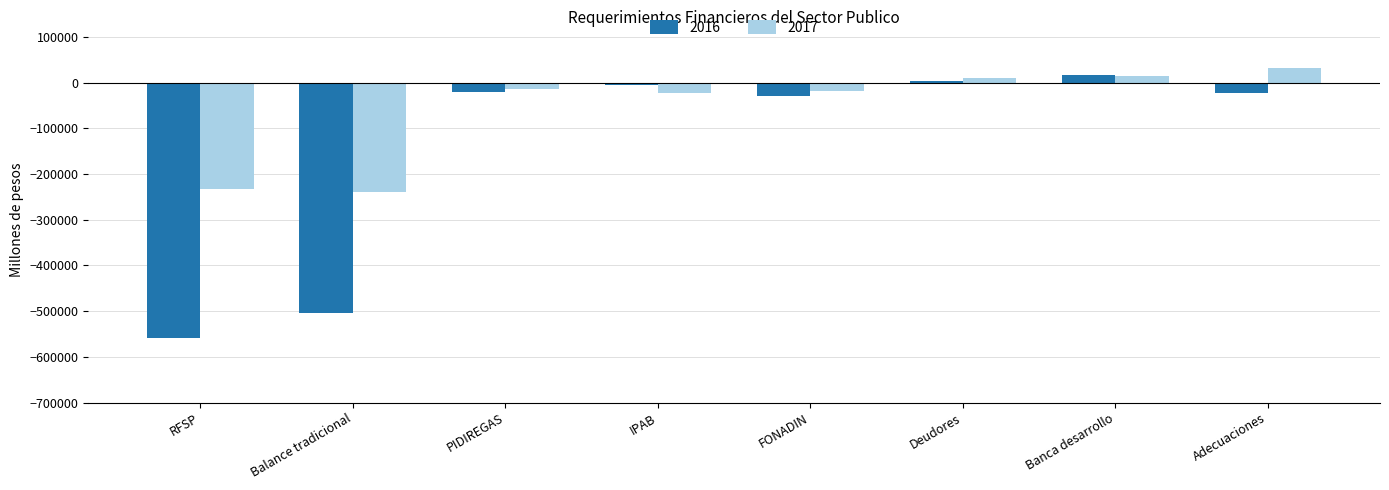

What is the total value across all series at PIDIREGAS?

-33356.3